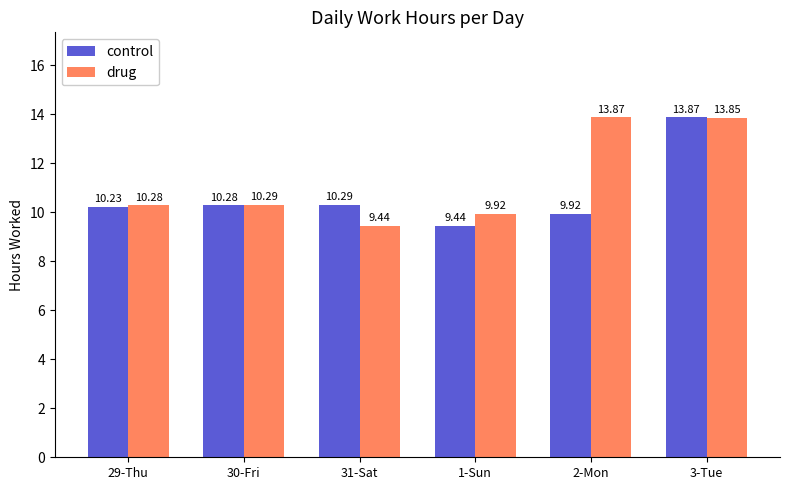

Does the chart contain stacked bars?

No